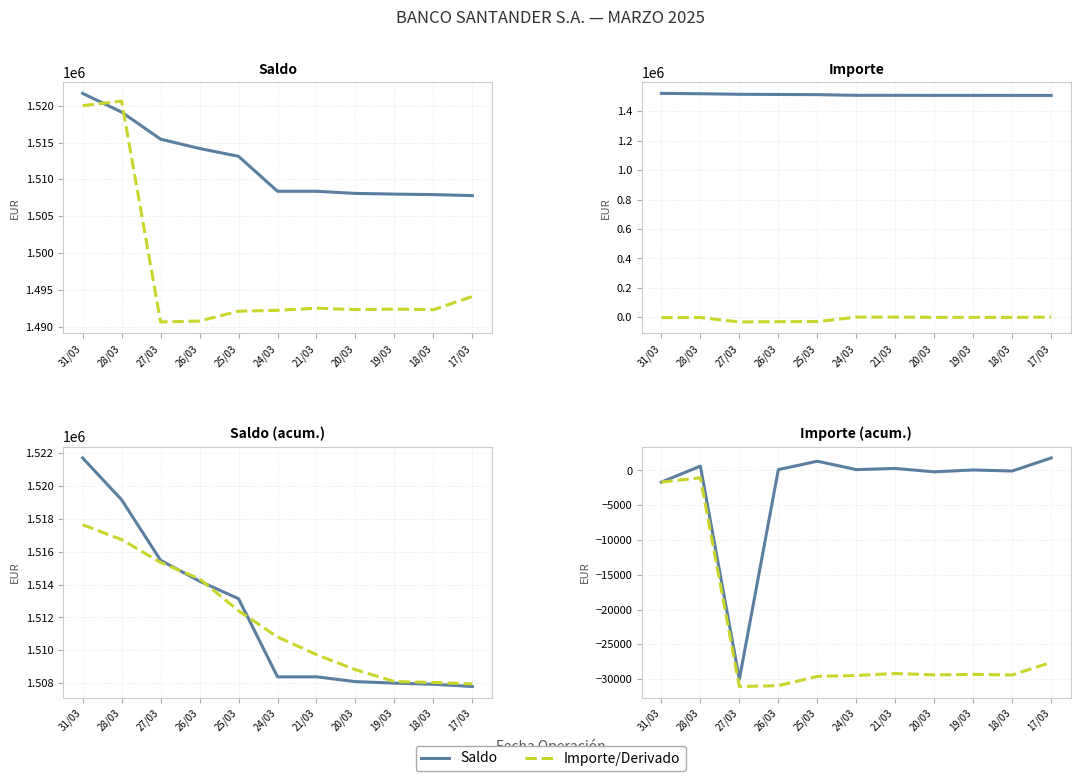

Is it true that Saldo+Imp. equals 2030691.4 at 24/03?

False